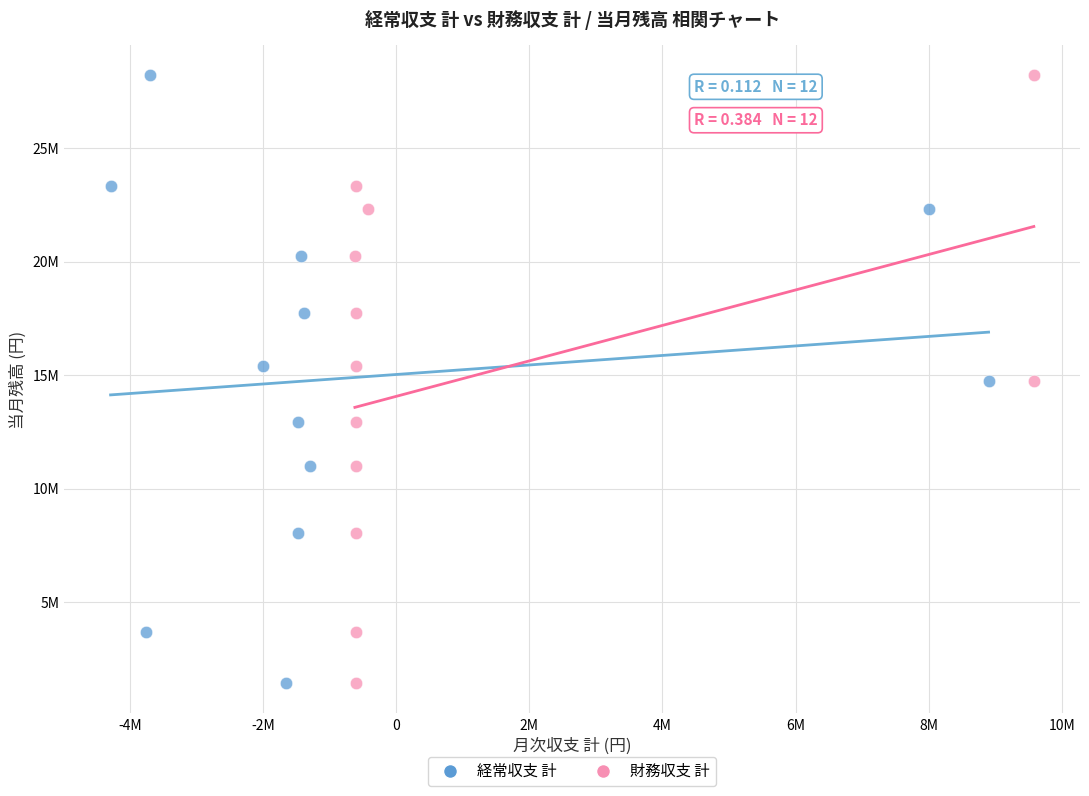

What are all the series names shown in the legend?

経常収支 計, 財務収支 計